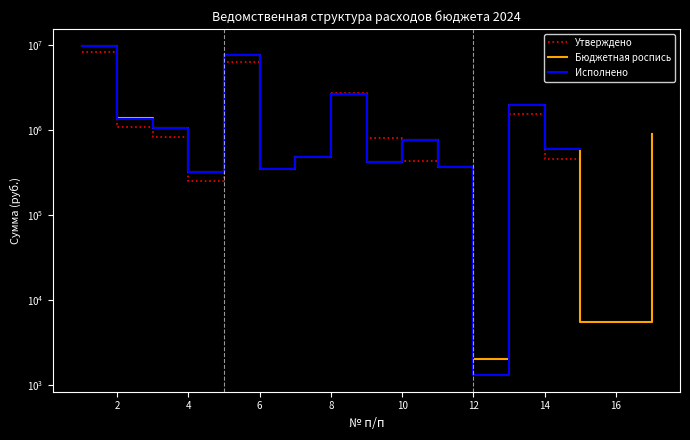

How many values in the Утверждено series are below 833600?

8